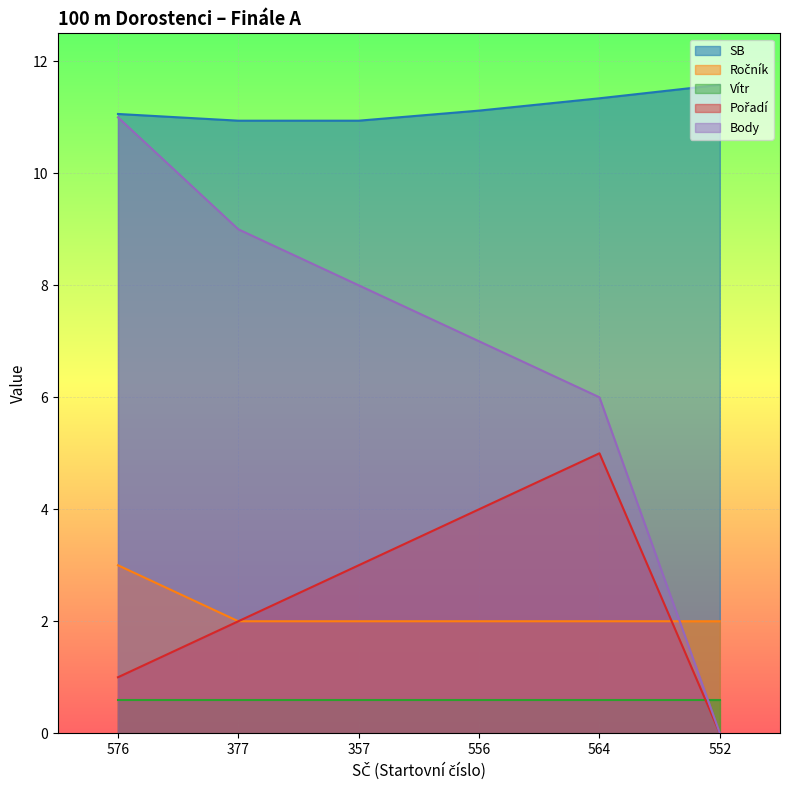

The value of SB at 552 is 2.5. True or false?

False